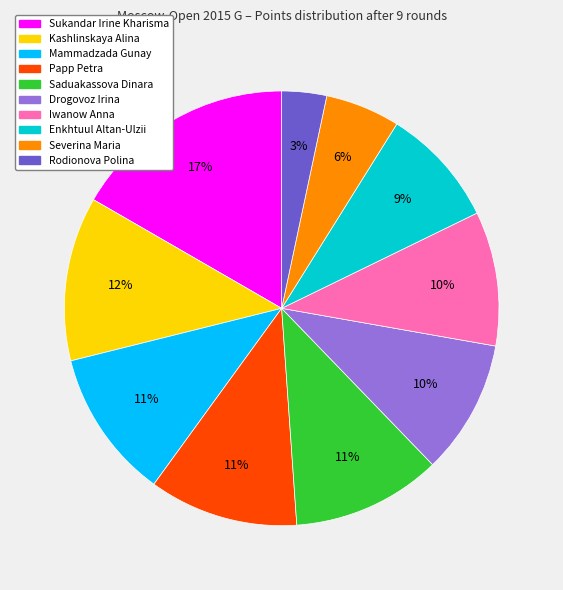

Count the number of slices in the pie.

10